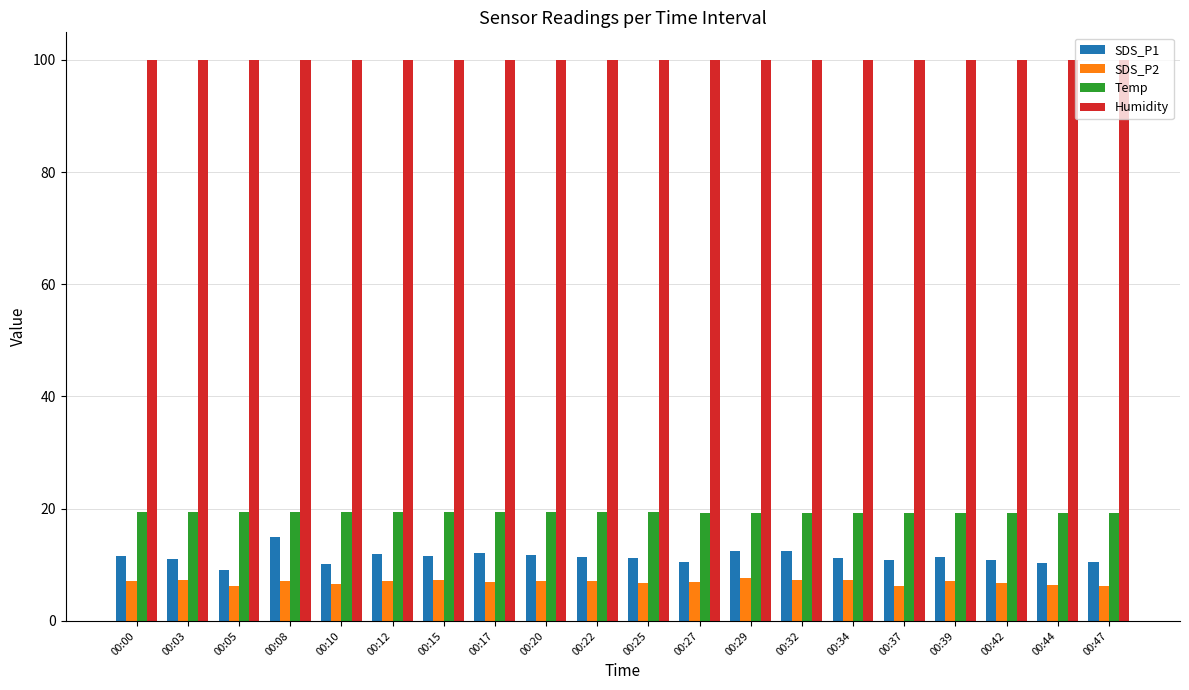

What is the difference between the maximum and minimum values in the SDS_P1 series?

5.8